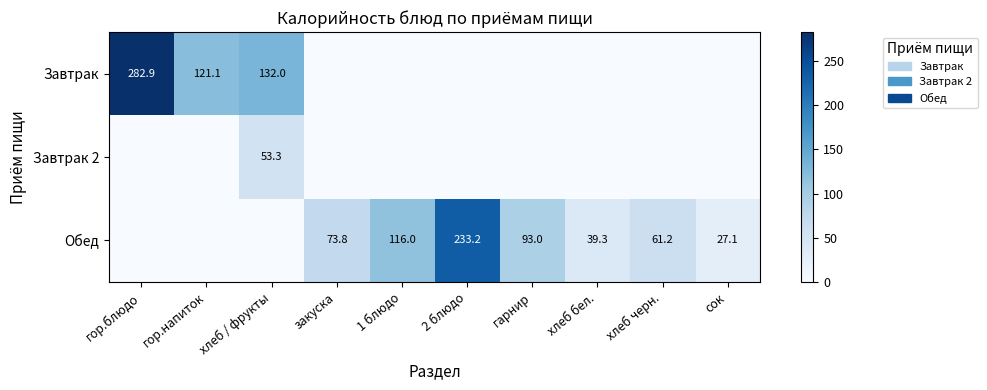

True or false: Обед has a value of 39.3 at хлеб бел..

True